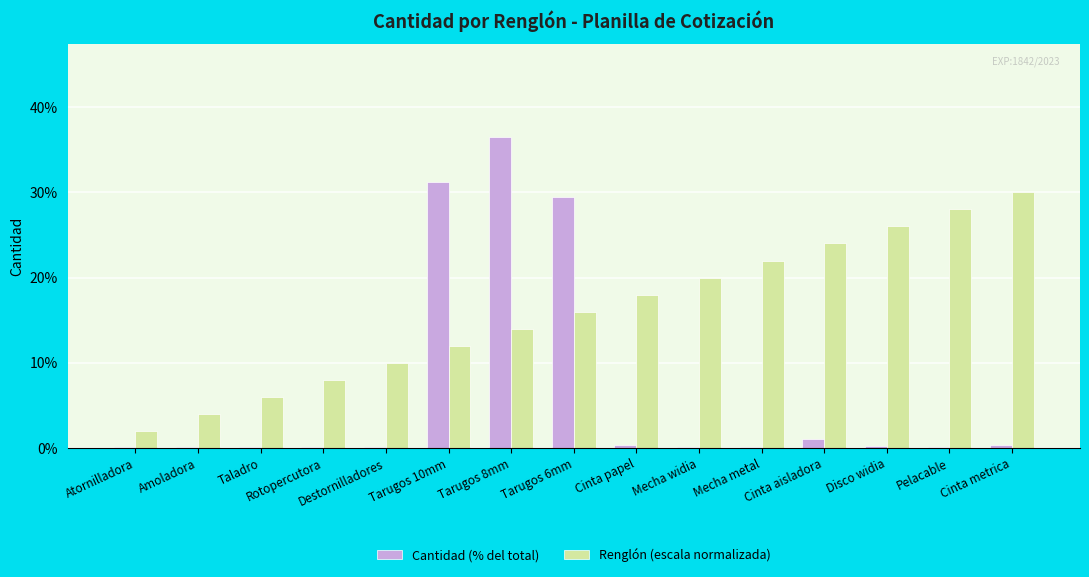

What is the sum of all Cantidad (% del total) values?

100.0